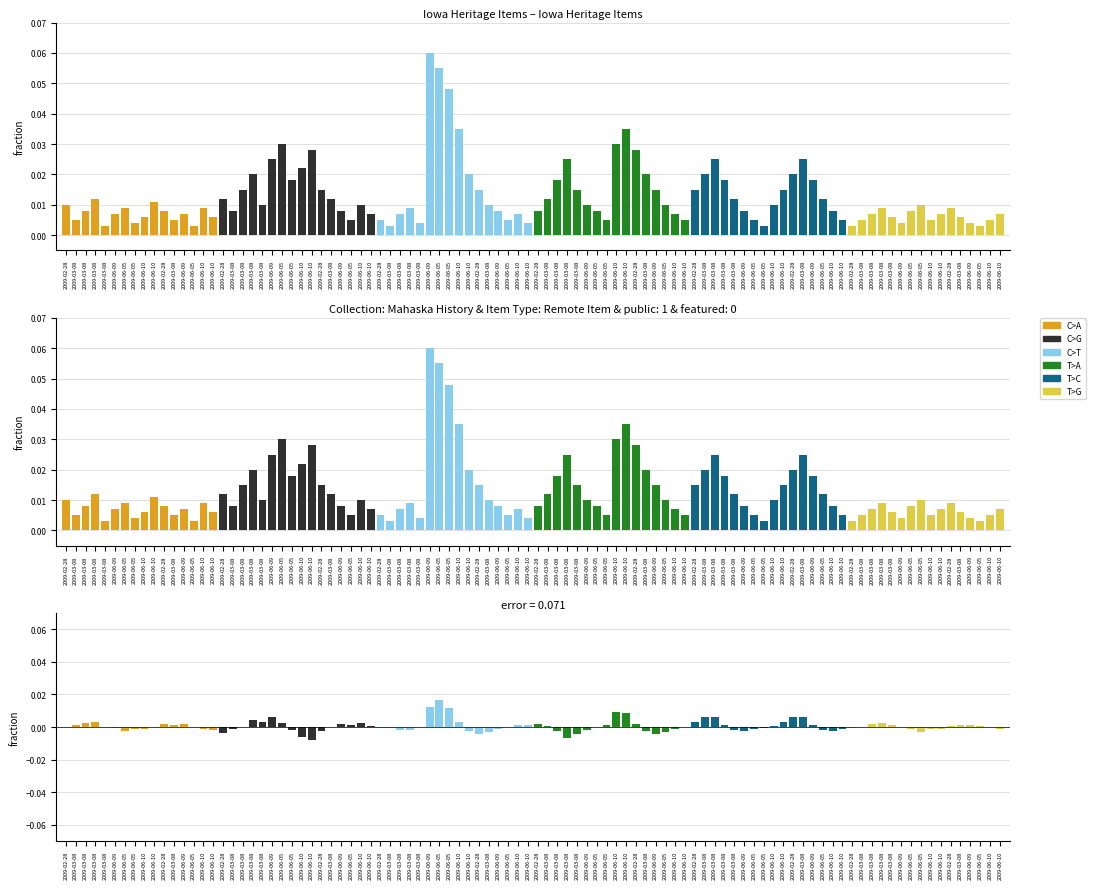

What are all the series names shown in the legend?

C>A, C>G, C>T, T>A, T>C, T>G